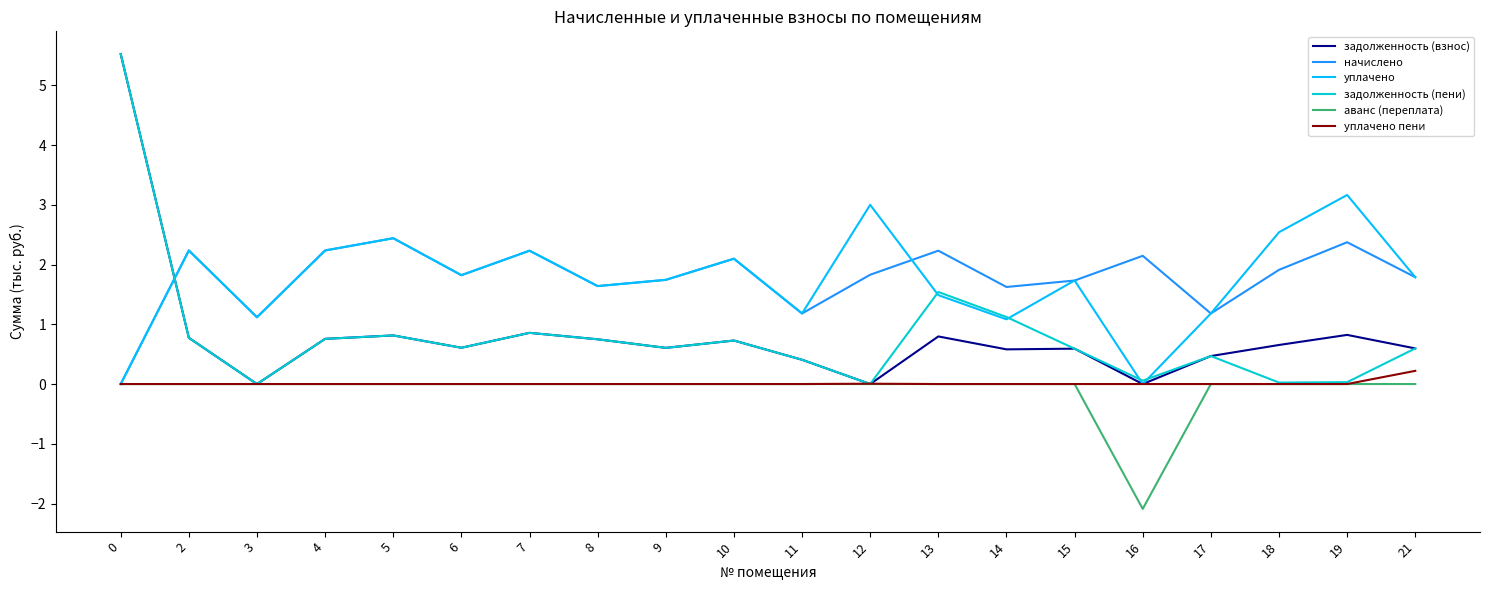

What is the spread (max minus min) of values at 11?

1.2